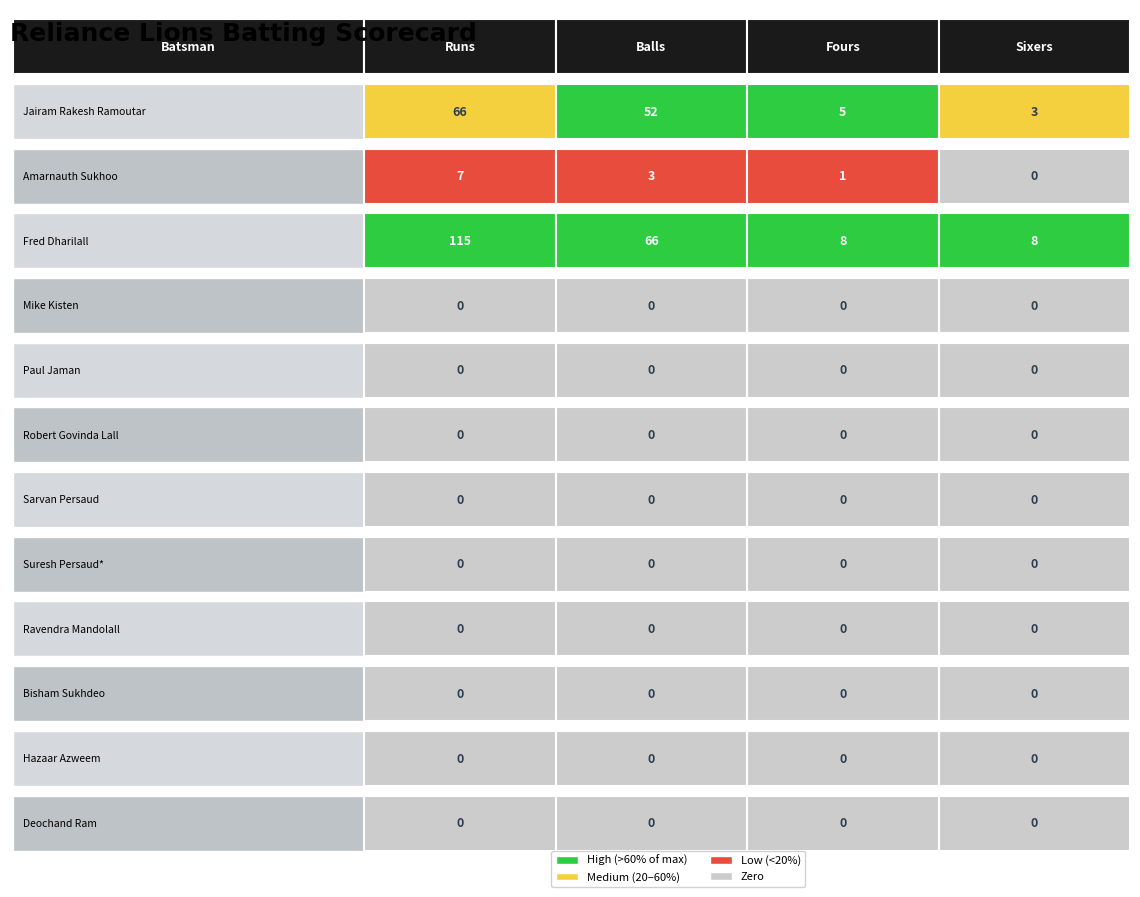

Reading left to right, list all the values displayed in this chart.

Jairam Rakesh Ramoutar: 66	52	5	3
Amarnauth Sukhoo: 7	3	1	0
Fred Dharilall: 115	66	8	8
Mike Kisten: 0	0	0	0
Paul Jaman: 0	0	0	0
Robert Govinda Lall: 0	0	0	0
Sarvan Persaud: 0	0	0	0
Suresh Persaud*: 0	0	0	0
Ravendra Mandolall: 0	0	0	0
Bisham Sukhdeo: 0	0	0	0
Hazaar Azweem: 0	0	0	0
Deochand Ram: 0	0	0	0